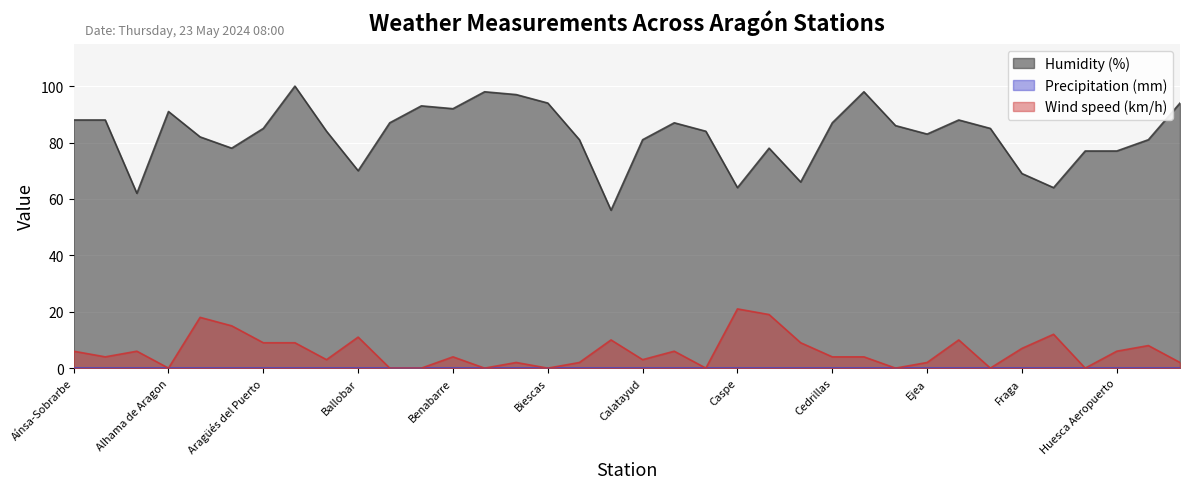

How many values in Wind speed (km/h) are above zero?

27